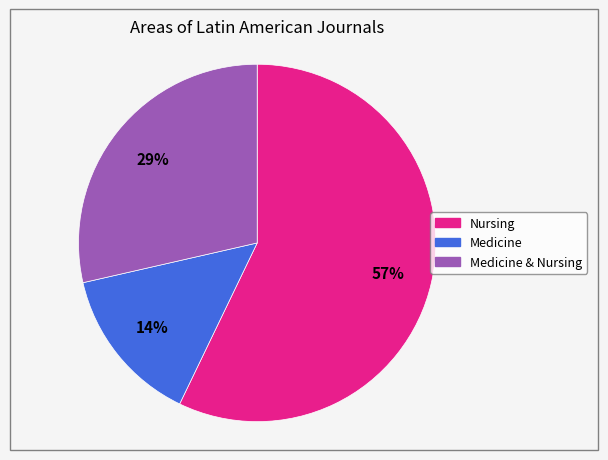

Is there a majority slice in this chart?

Yes